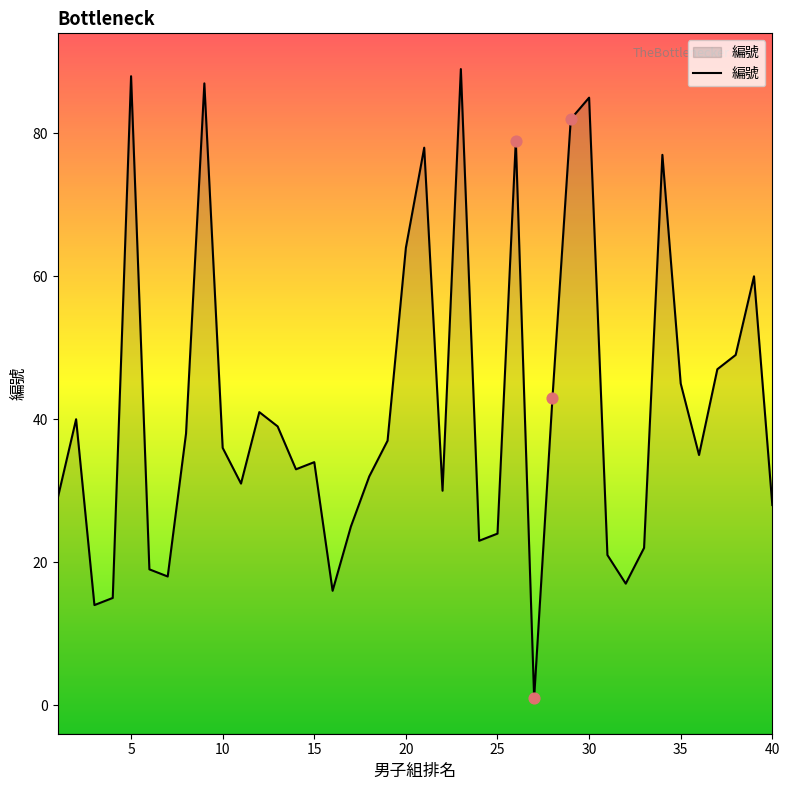

Which has a higher value, 4 or 1?

1